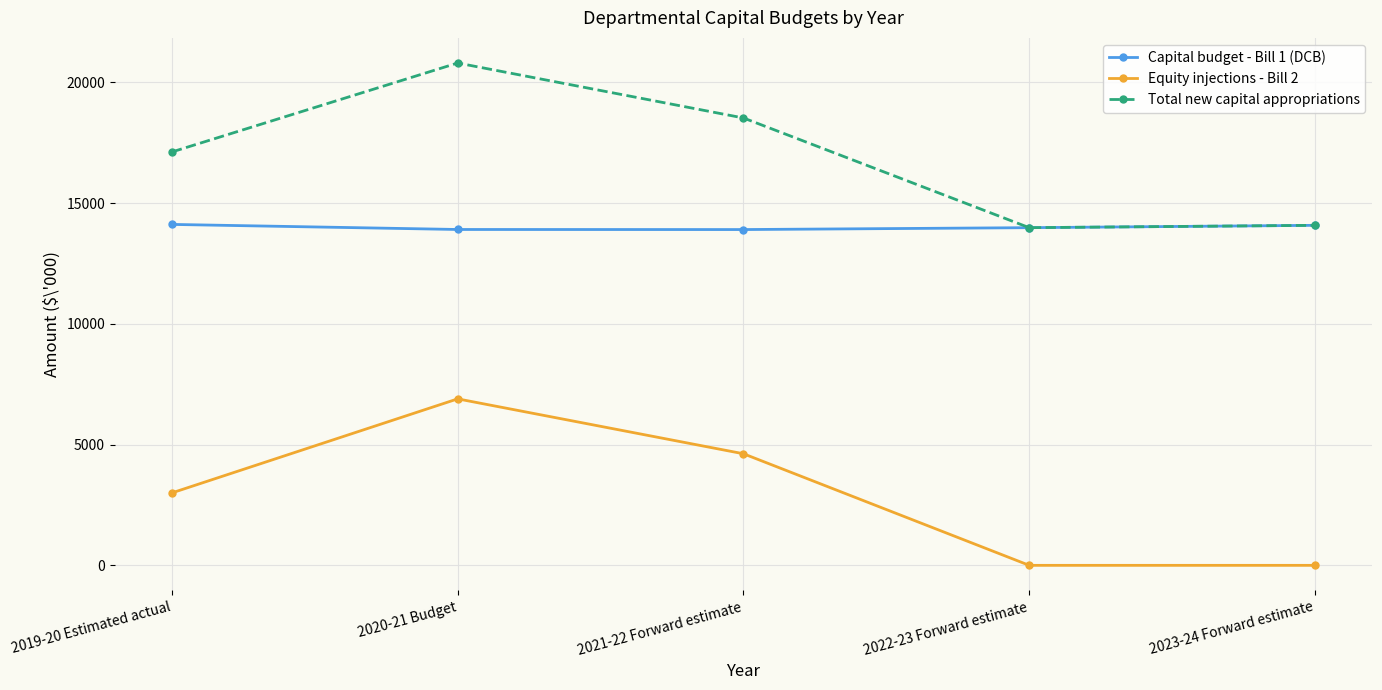

True or false: Total new capital appropriations and Equity injections - Bill 2 cross at least once.

False